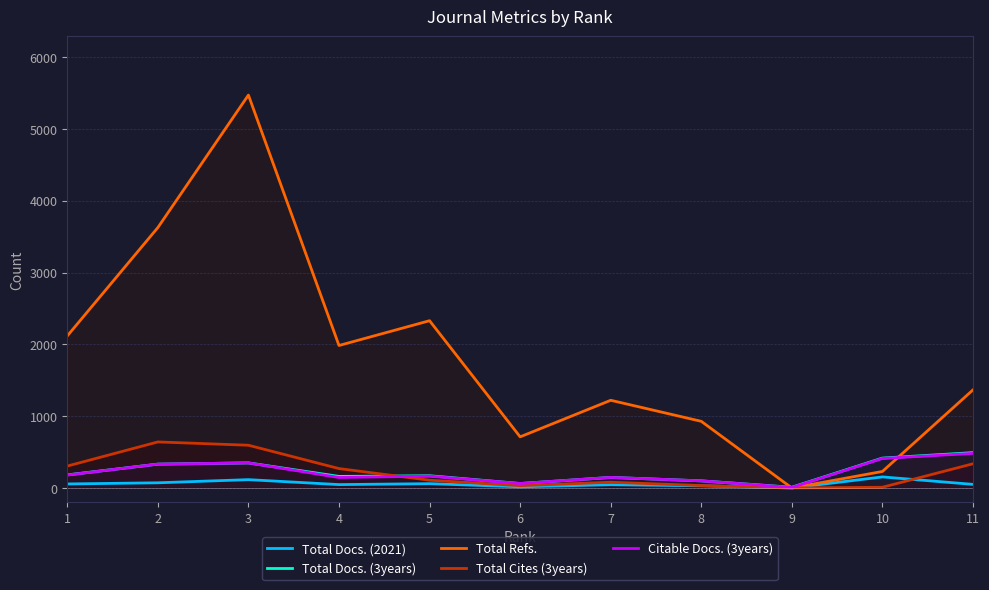

The Citable Docs. (3years) series shows 165 at 5. True or false?

True